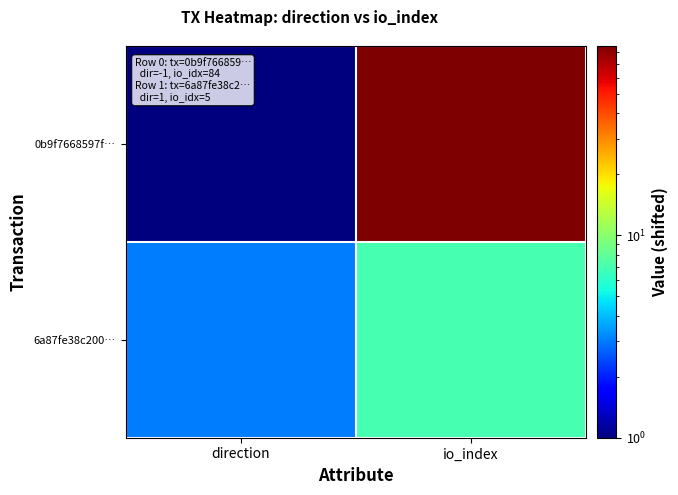

Reading left to right, extract all data points from this chart.

0b9f7668597f…: direction=1	io_index=86
6a87fe38c200…: direction=3	io_index=7